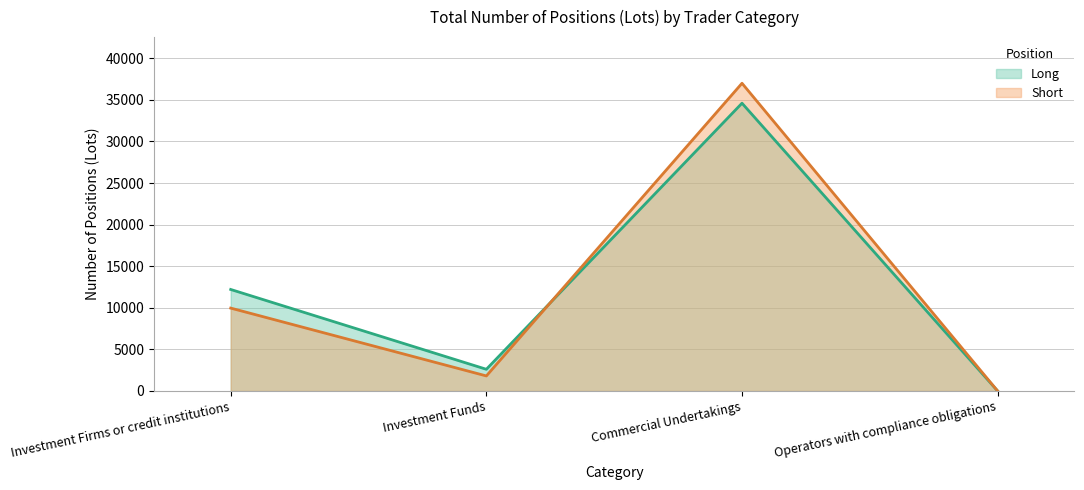

The Short series shows 802.2 at Investment Funds. True or false?

False